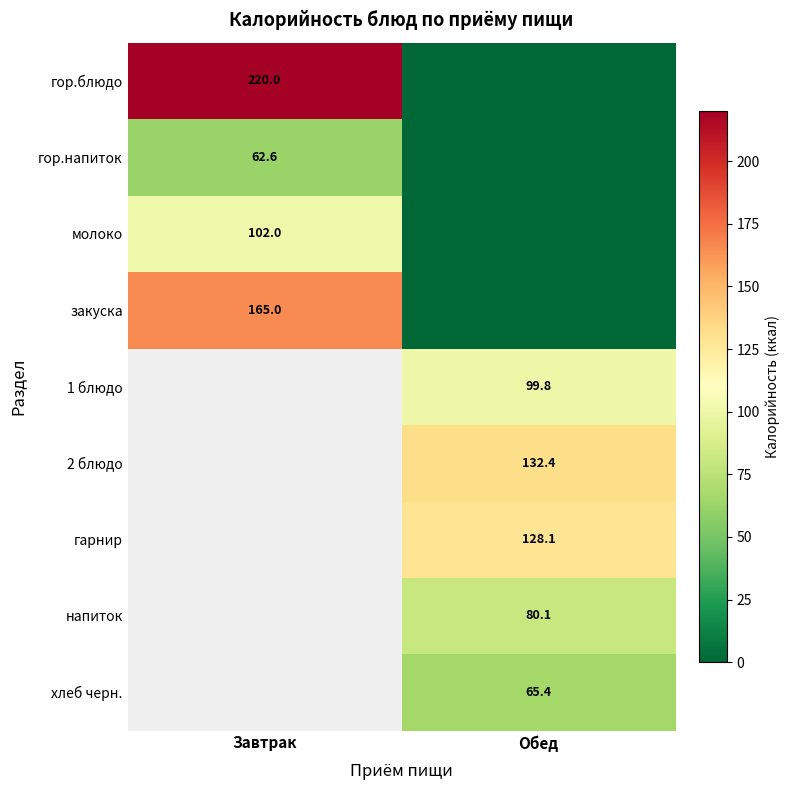

How many categories are shown in the chart?

2